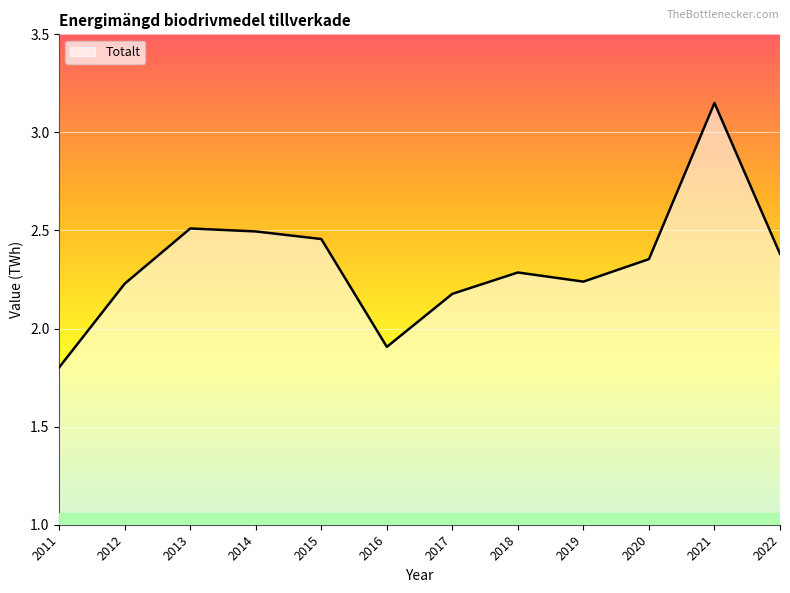

What is the sum of the values at 2011 and 2012?

4.0